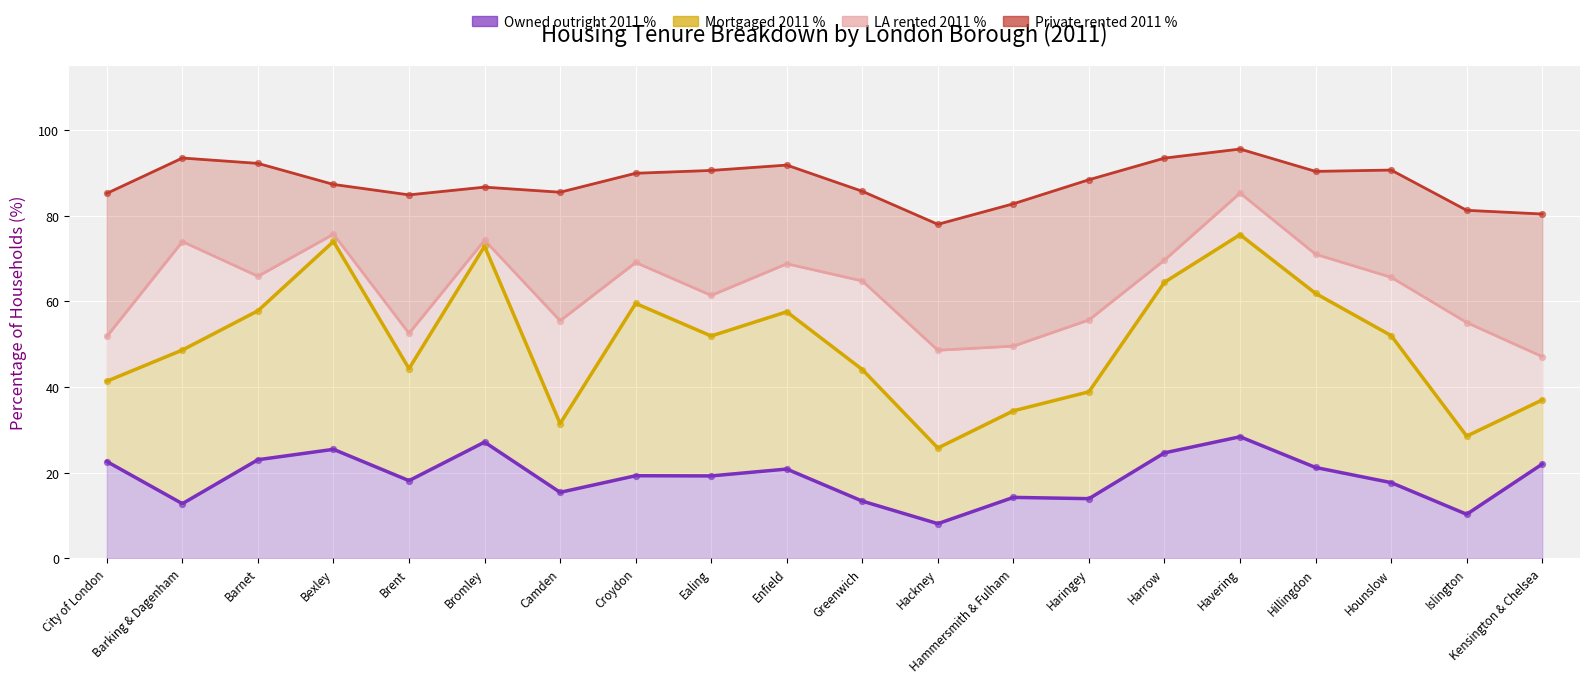

At how many categories does at least one series exceed 11?

20